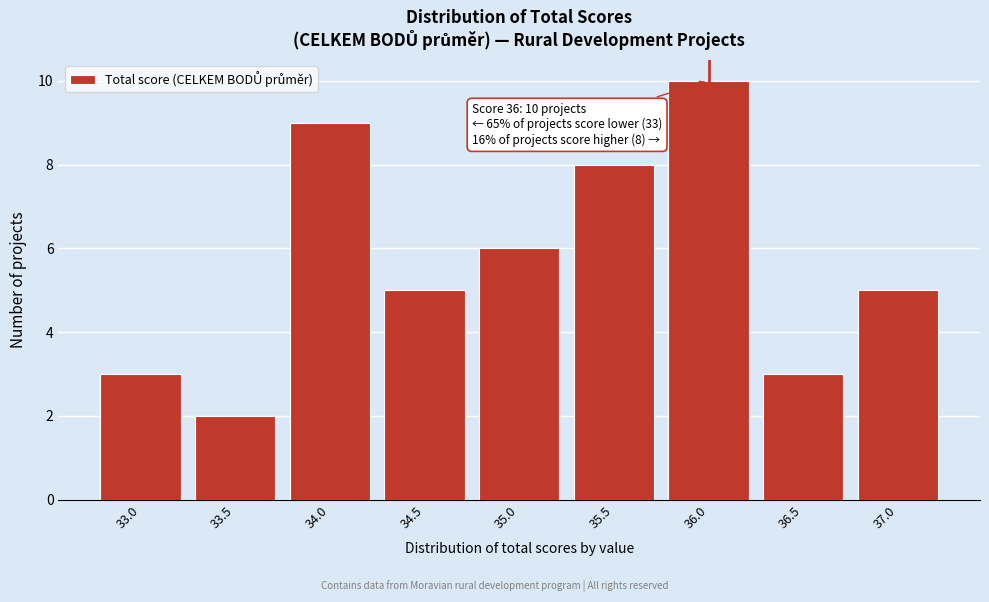

Reading left to right, transcribe all the data shown in this chart.

33.0=3	33.5=2	34.0=9	34.5=5	35.0=6	35.5=8	36.0=10	36.5=3	37.0=5